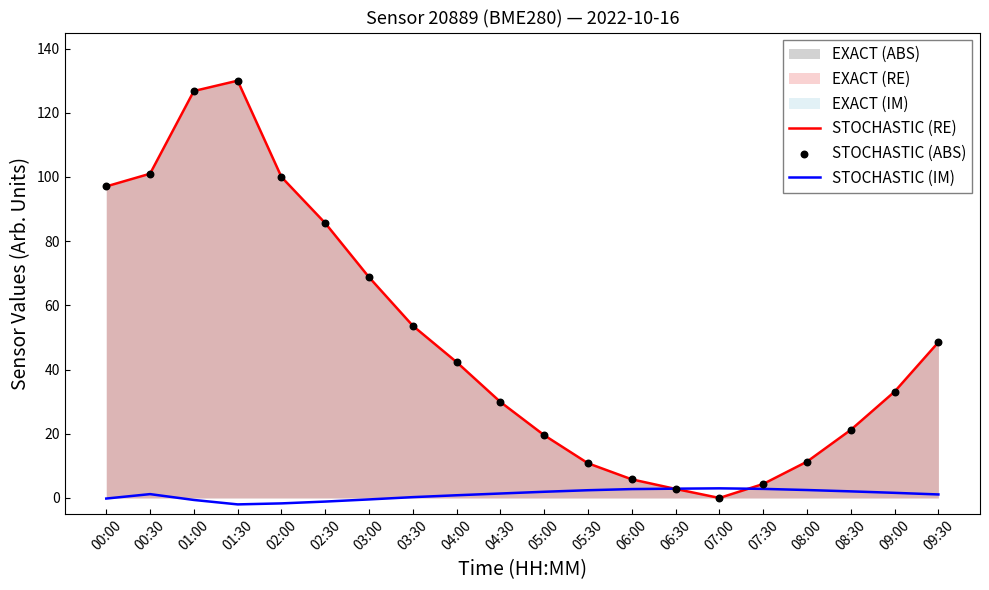

What is the highest value of the STOCHASTIC (IM) series?

3.0